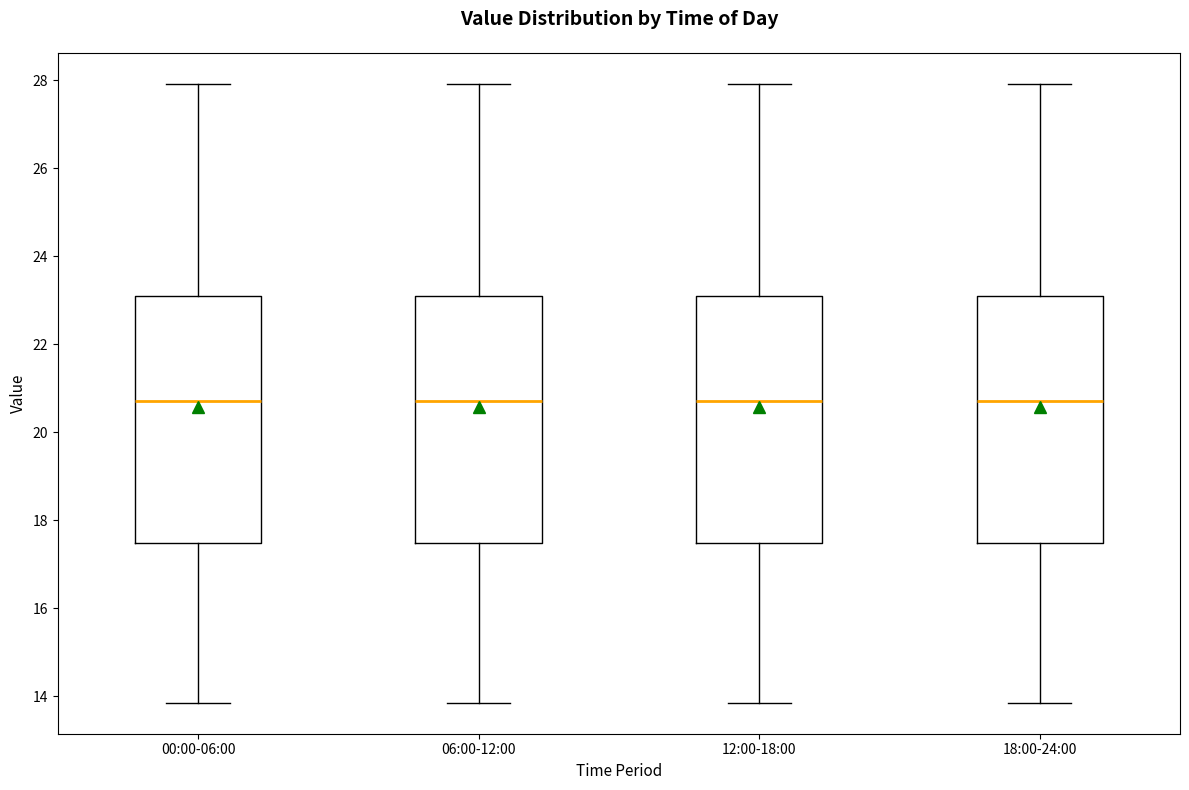

Reading left to right, transcribe this box plot: for each box, give where its median line is, the range the box spans, and where its two whiskers end, as read against the y-axis. The values are not printed on the chart, so give them approximately, as read against the axis.

00:00-06:00: median 20.8, box 17.4 to 23.0, whiskers 13.8 to 28.0
06:00-12:00: median 20.8, box 17.4 to 23.0, whiskers 13.8 to 28.0
12:00-18:00: median 20.8, box 17.4 to 23.0, whiskers 13.8 to 28.0
18:00-24:00: median 20.8, box 17.4 to 23.0, whiskers 13.8 to 28.0